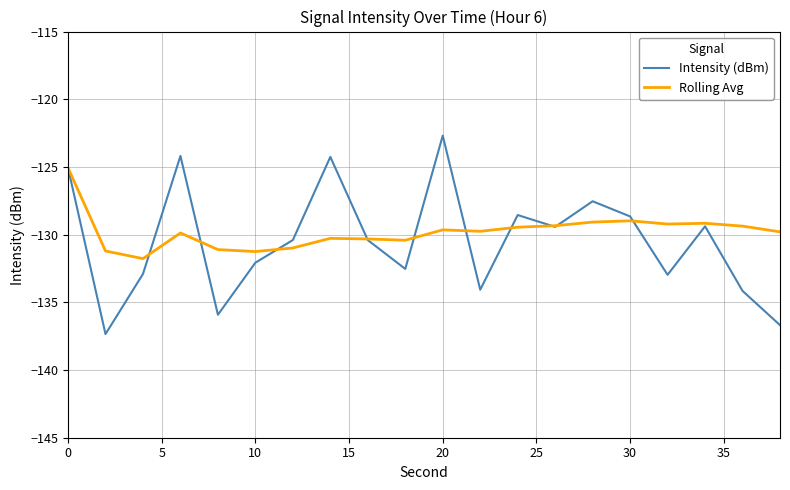

List the series in order of their peak value, lowest first.

Rolling Avg, Intensity (dBm)